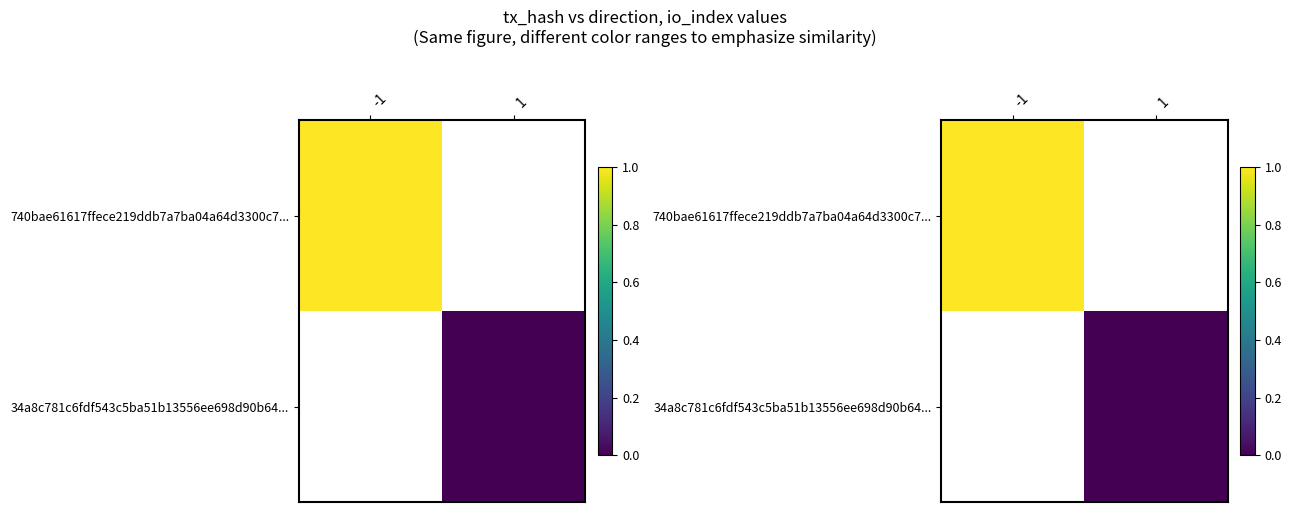

What is the maximum value for 740bae61617ffece219ddb7a7ba04a64d3300c7...?

1.0